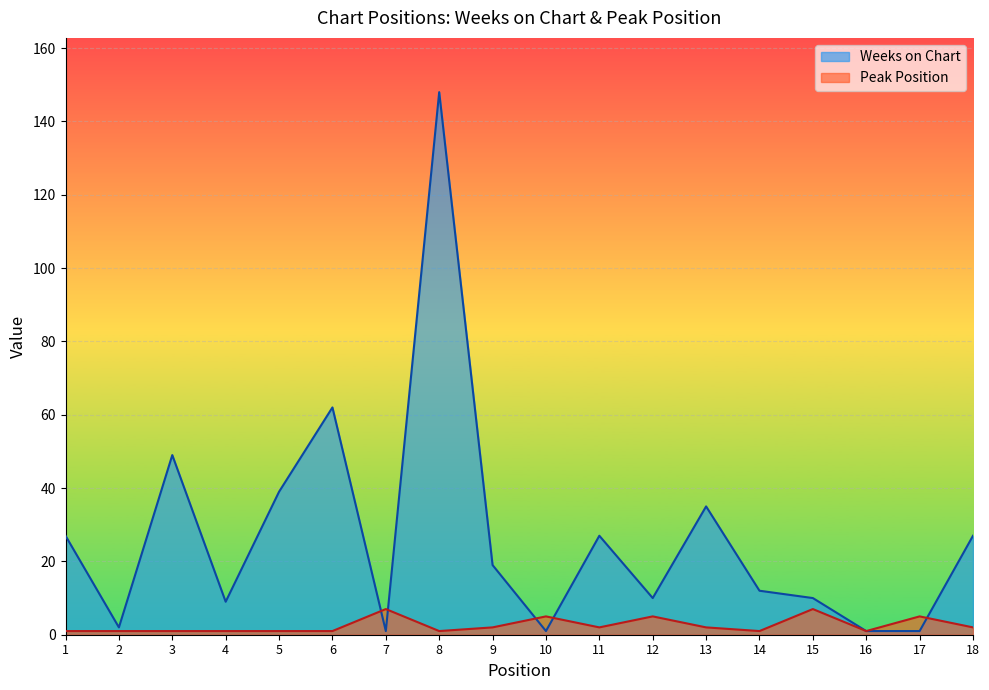

Reading right to left, list all the values displayed in this chart.

Weeks on Chart: 27	1	1	10	12	35	10	27	1	19	148	1	62	39	9	49	2	27
Peak Position: 2	5	1	7	1	2	5	2	5	2	1	7	1	1	1	1	1	1